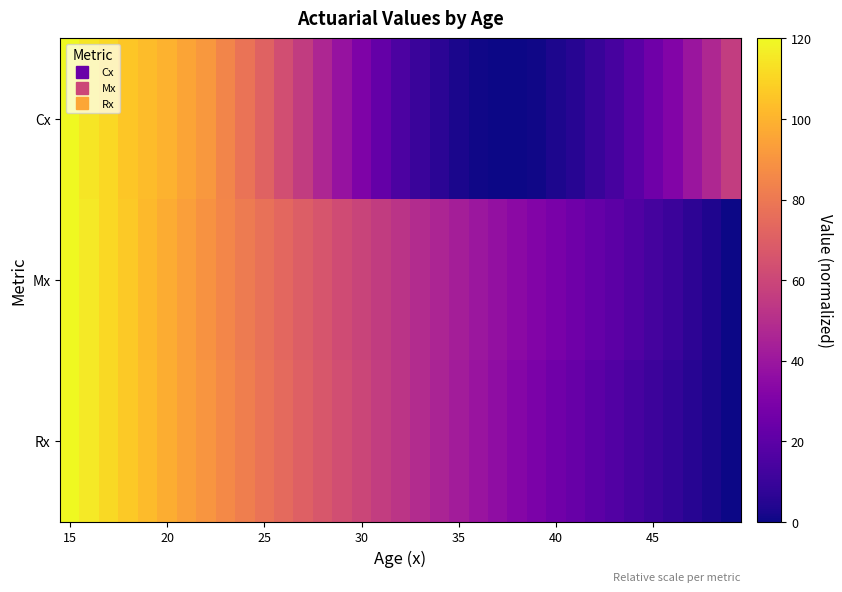

Reading right to left, extract all data points from this chart.

Cx: 56.2	47.2	39.5	31.8	25.4	19.3	13.8	9.6	5.6	3.1	0.9	0.0	0.1	0.9	2.5	6.3	10.2	15.2	22.3	30.3	38.0	46.5	55.3	63.2	71.3	78.2	84.5	91.0	95.3	99.4	102.7	105.9	110.6	114.4	120.0
Mx: 0.0	3.5	7.0	10.3	13.6	16.7	19.8	22.8	25.8	28.7	31.6	34.5	37.4	40.3	43.2	46.2	49.2	52.3	55.5	58.8	62.2	65.8	69.4	73.2	77.1	81.1	85.1	89.3	93.5	97.8	102.1	106.5	110.9	115.4	120.0
Rx: 0.0	2.7	5.5	8.3	11.2	14.1	17.0	20.0	23.1	26.2	29.3	32.5	35.7	39.0	42.3	45.7	49.1	52.5	56.0	59.6	63.2	66.8	70.6	74.3	78.2	82.1	86.0	90.0	94.1	98.3	102.5	106.7	111.1	115.5	120.0